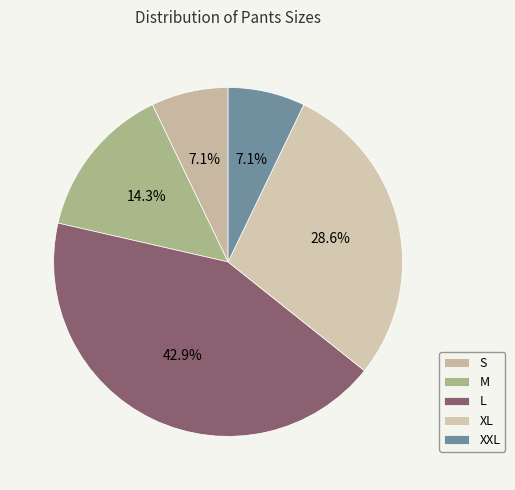

Which category has the biggest portion of the pie?

L